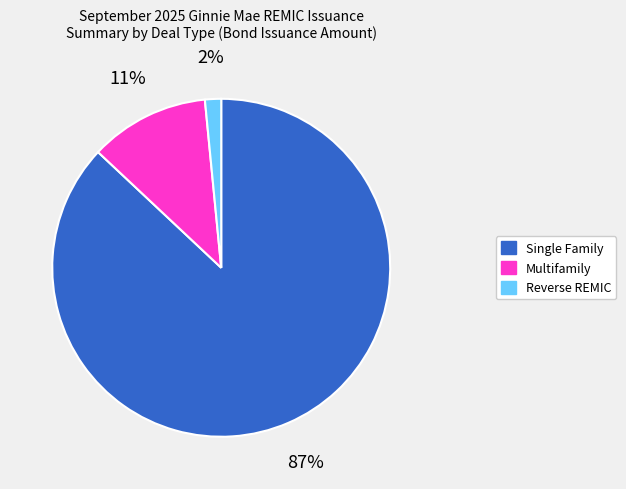

To the nearest percent, what is the average slice percentage?

33%